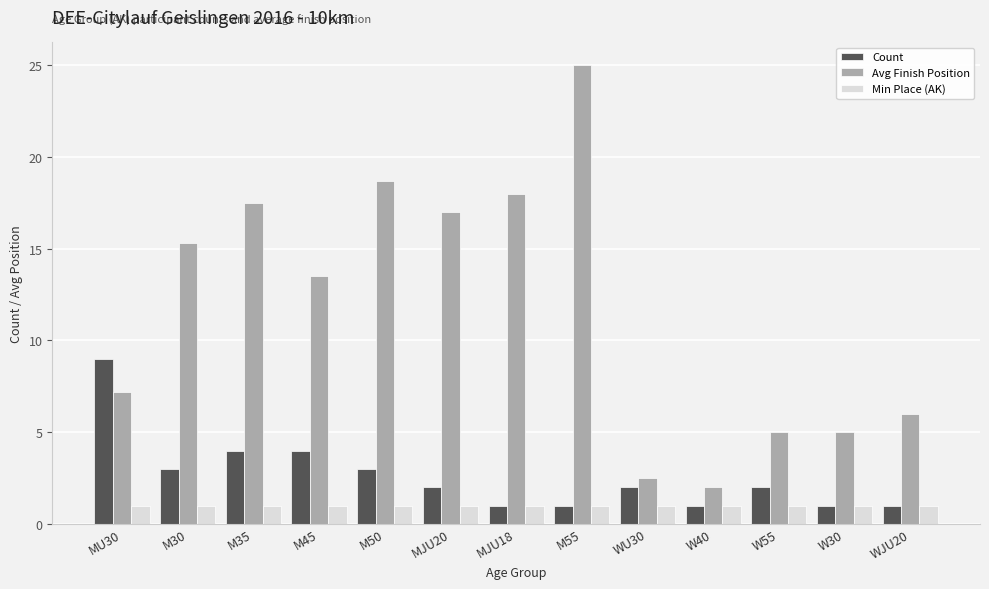

What position from the right is W55?

3